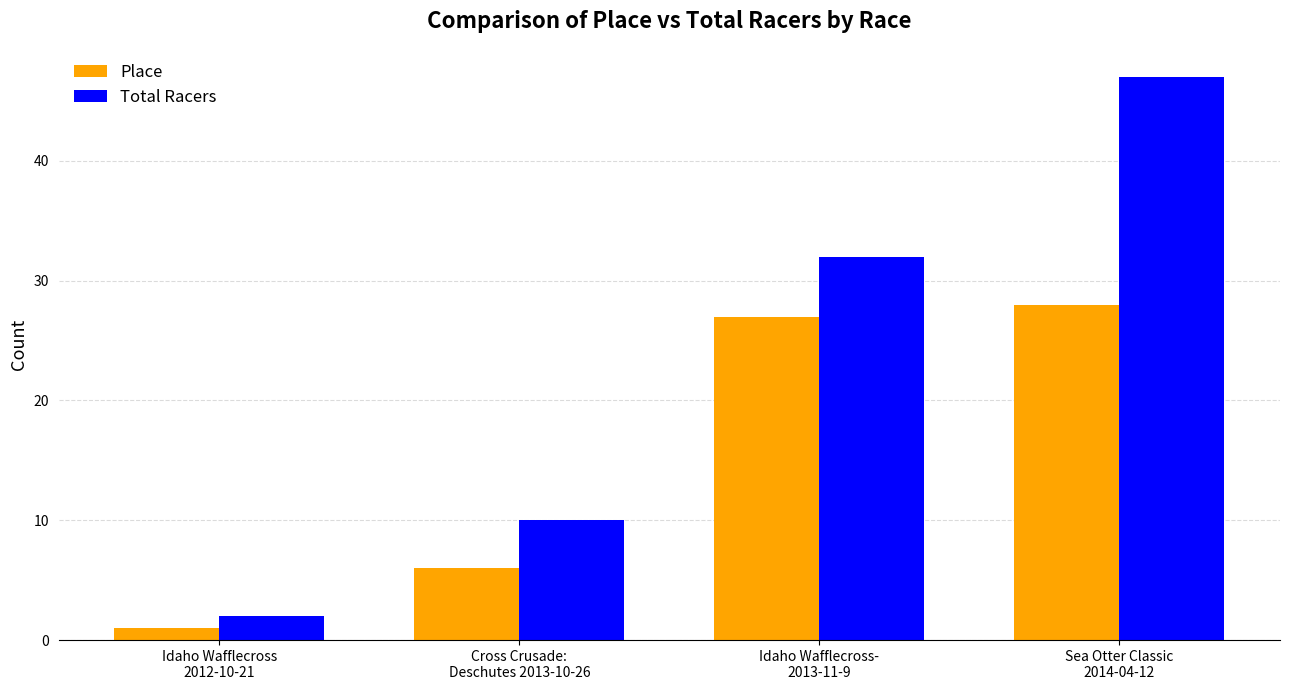

The value of Place at Cross Crusade:
Deschutes 2013-10-26 is 6. True or false?

True